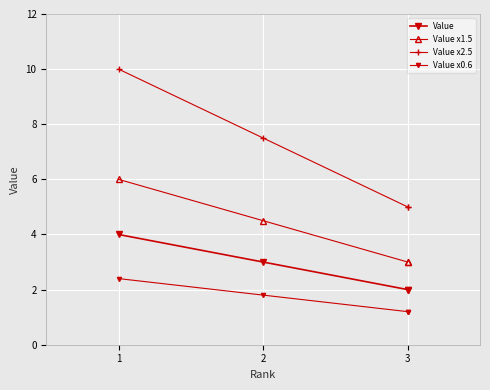

At which category is the sum across all series the highest?

1